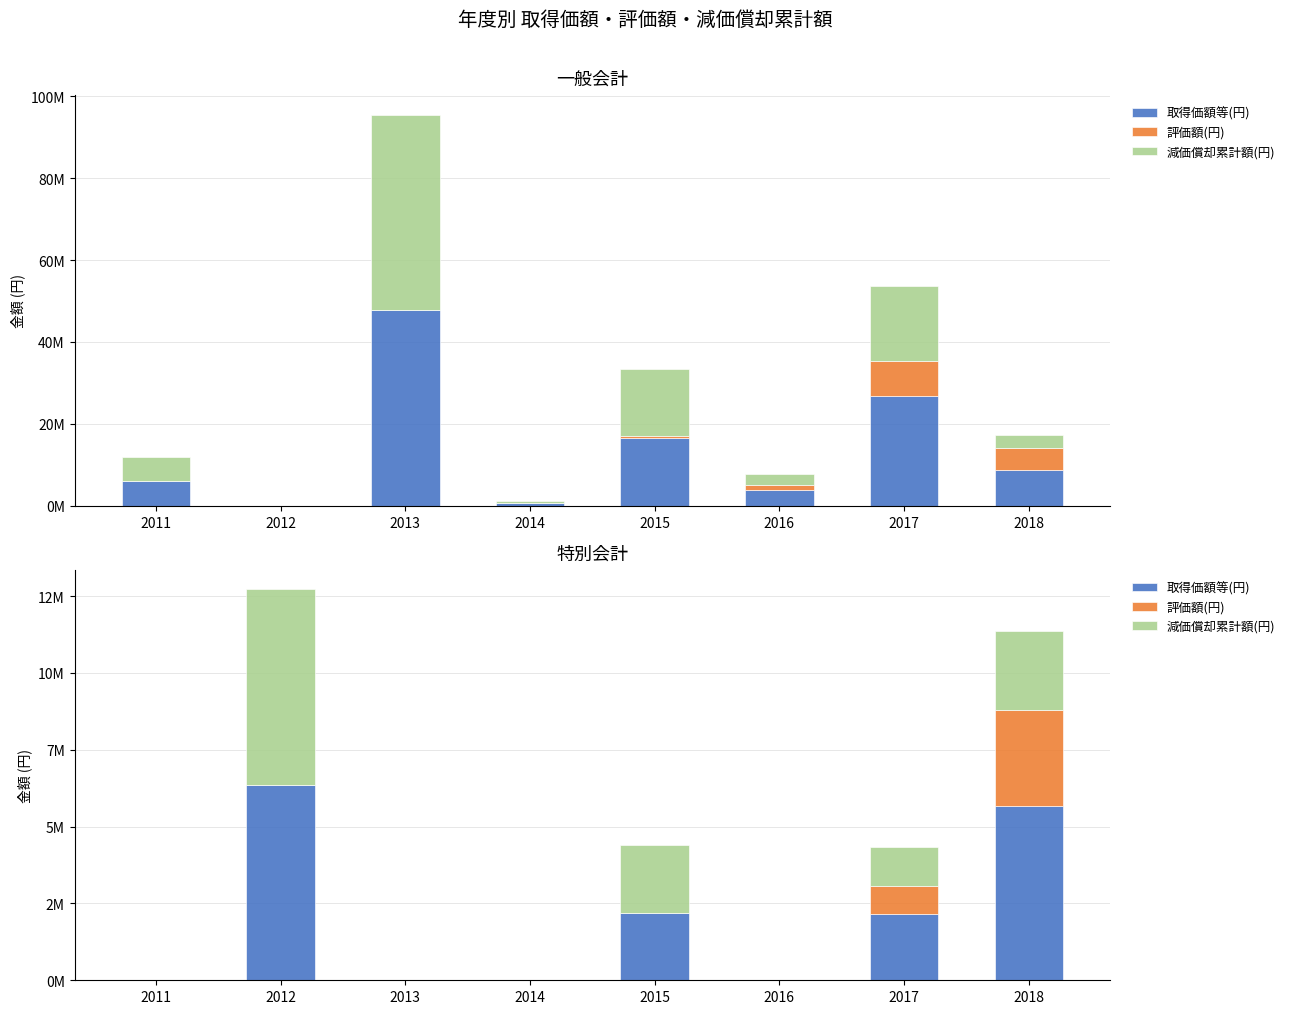

At which label does 取得価額等(円) first exceed 2170800?

2012